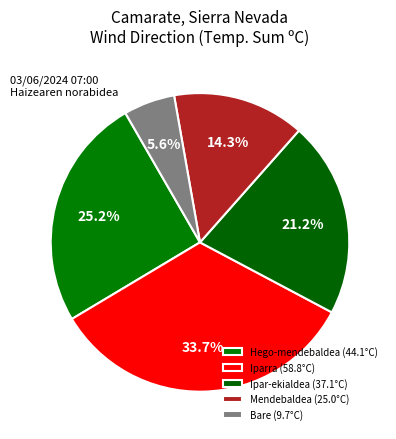

How many slices are in this pie chart?

5